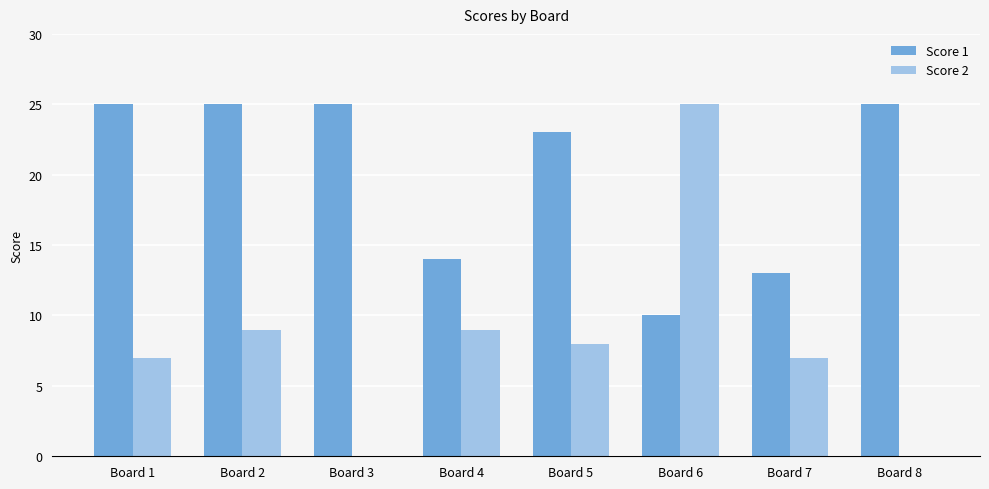

What is the difference between the Score 2 values at Board 5 and Board 4?

1